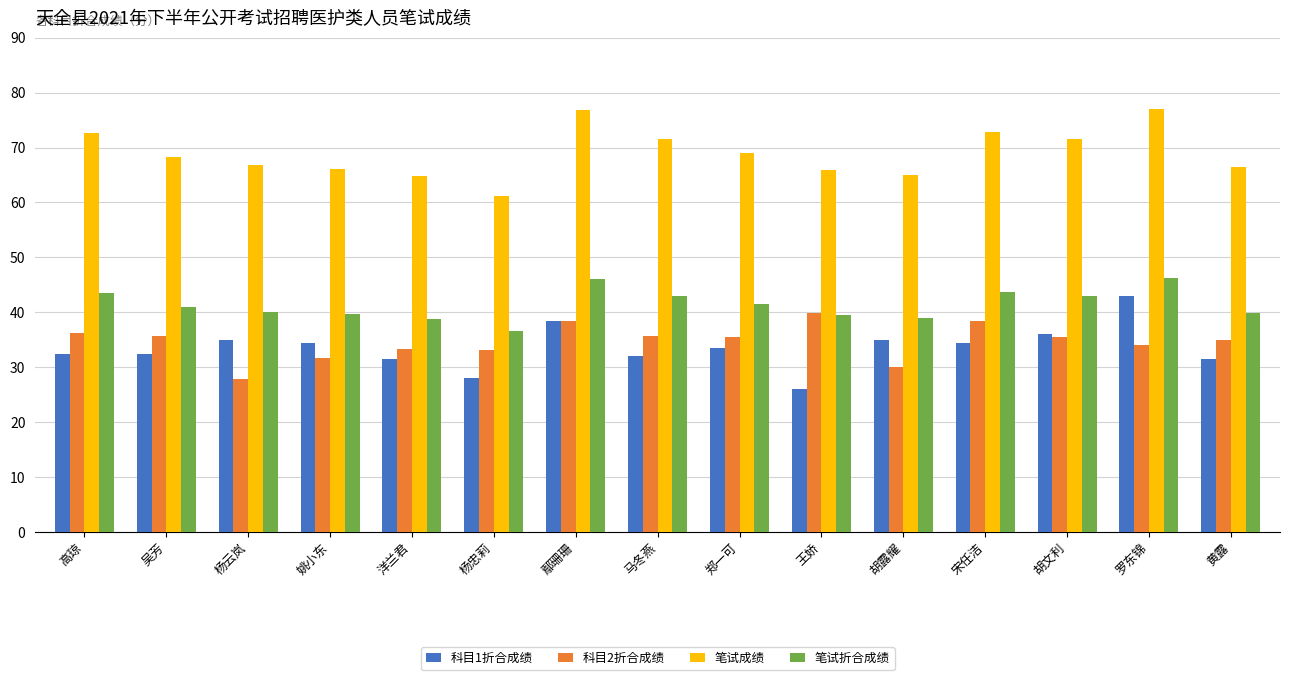

What position from the left is 杨忠莉?

6